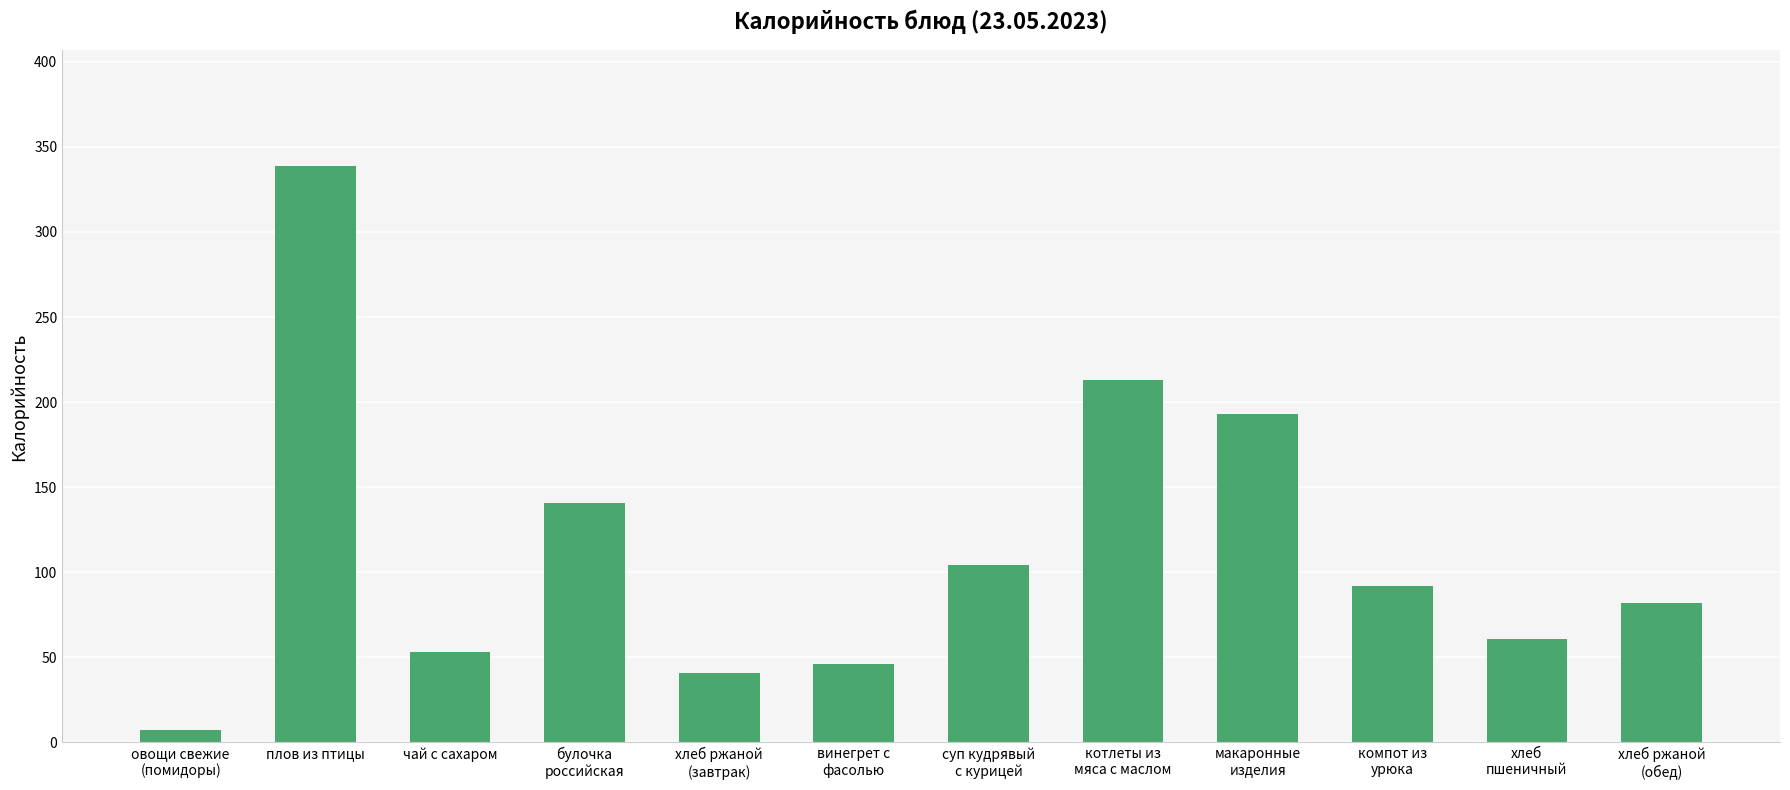

Reading left to right, list all the values displayed in this chart.

овощи свежие
(помидоры)=7	плов из птицы=339	чай с сахаром=53	булочка
российская=141	хлеб ржаной
(завтрак)=41	винегрет с
фасолью=46	суп кудрявый
с курицей=104	котлеты из
мяса с маслом=213	макаронные
изделия=193	компот из
урюка=92	хлеб
пшеничный=61	хлеб ржаной
(обед)=82